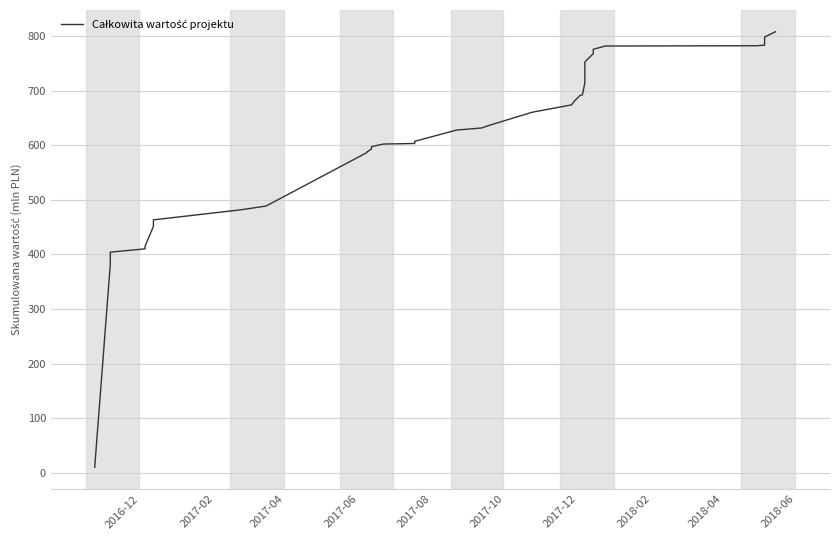

Reading left to right, what are all the values shown in this chart?

9.8	381.2	404.2	410.2	415.1	451.4	454.1	463.4	481.8	488.7	586.6	587.4	593.5	597.6	602.3	603.4	606.4	607.3	628.0	631.8	636.5	660.6	674.2	680.5	684.8	691.6	692.4	714.9	748.7	752.9	768.0	776.0	782.0	782.5	783.5	798.5	808.1